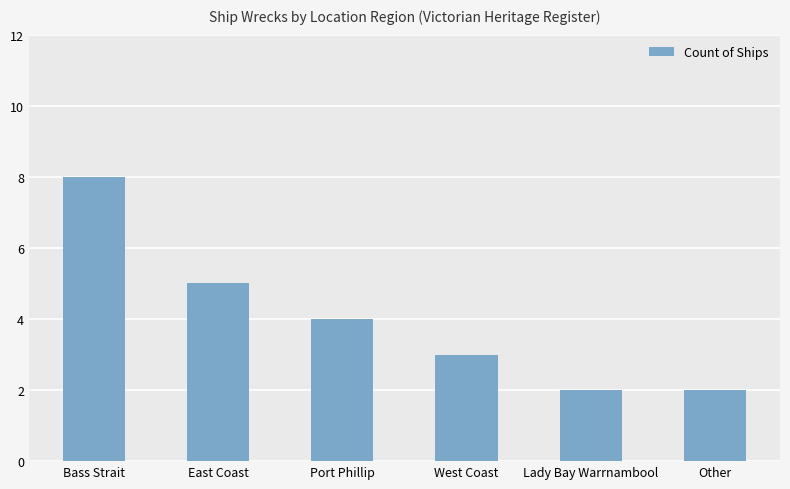

The value at Port Phillip is 4. True or false?

True